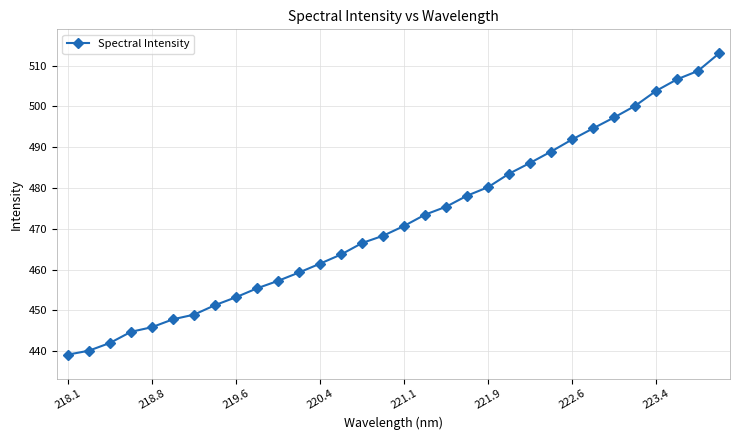

True or false: the data has more than 2 interior local peaks.

False